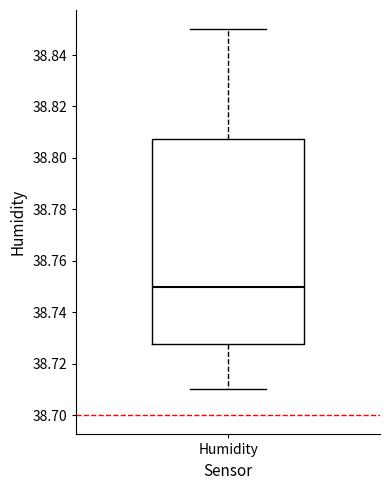

Transcribe this box plot: give where the median line is, the range the box spans, and where the two whiskers end, as read against the y-axis. The values are not printed on the chart, so give them approximately, as read against the axis.

median 38.750, box 38.728 to 38.808, whiskers 38.710 to 38.850